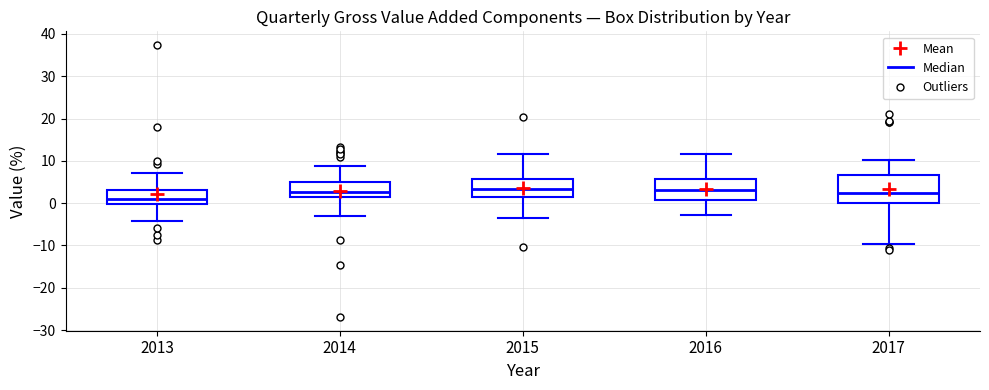

Which box has the lowest median line?

2013